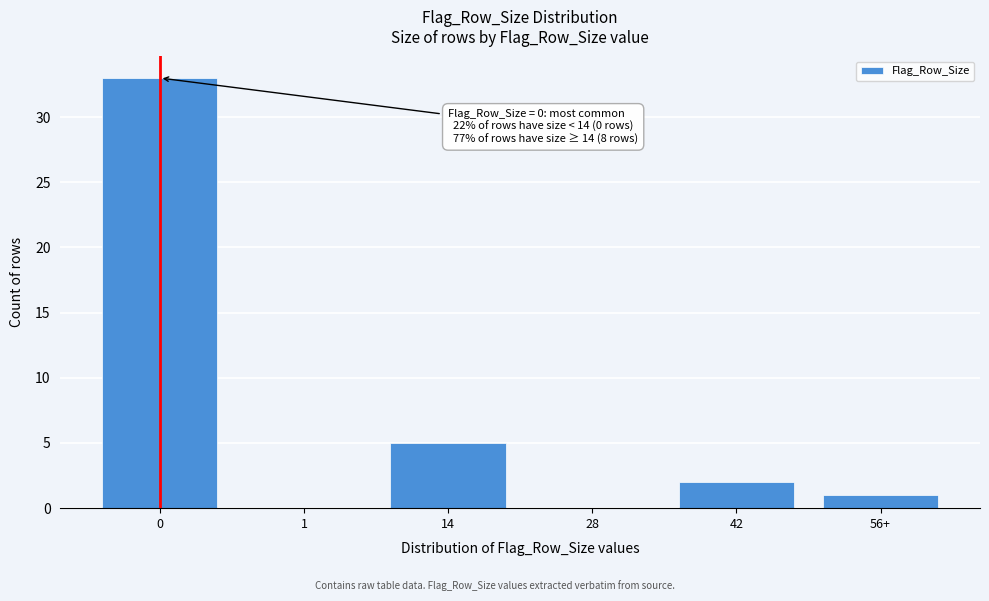

Reading left to right, extract all data points from this chart.

0=33	1=0	14=5	28=0	42=2	56+=1